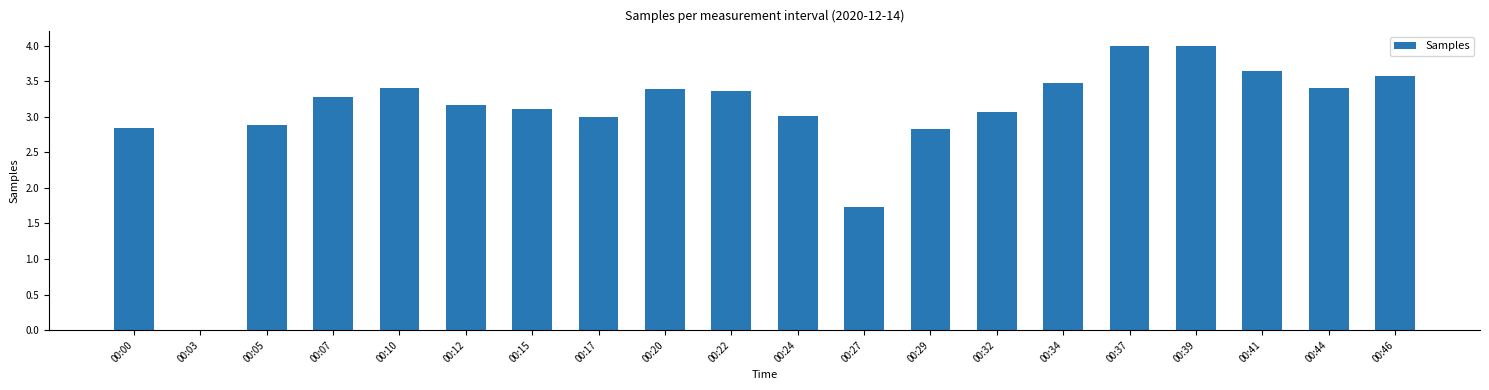

At which label is the value closest to 2?

00:27